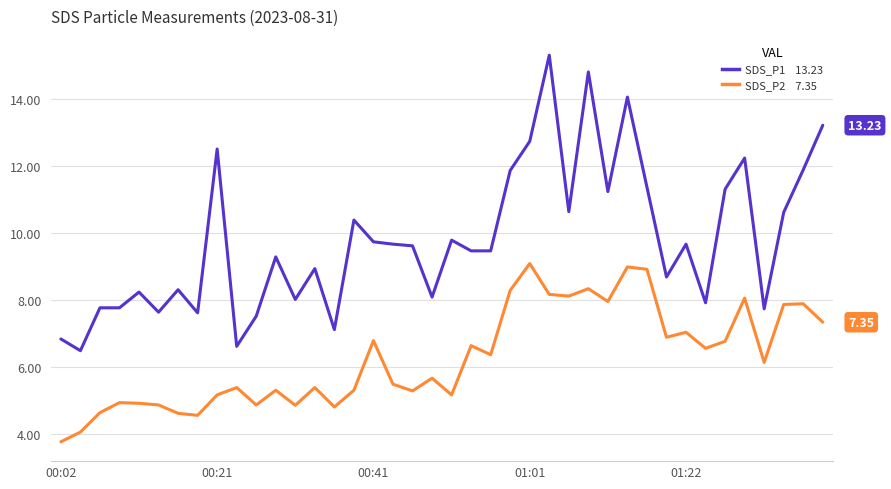

Does the chart have visible grid lines?

Yes